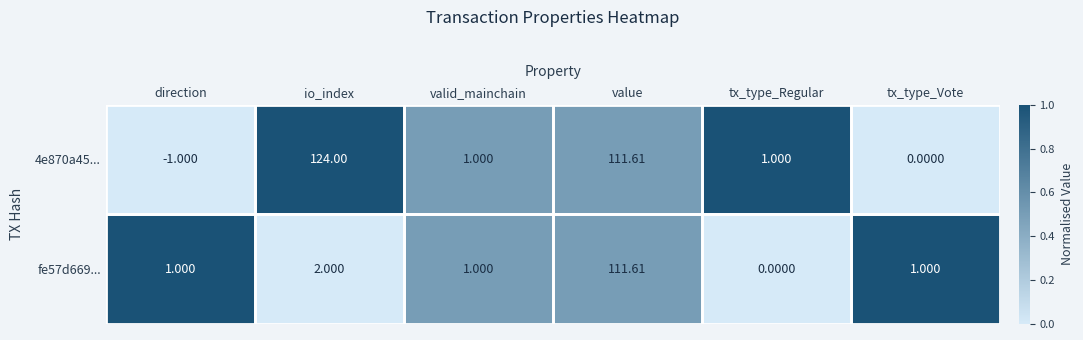

Where is fe57d669... nearest to the value 55?

io_index